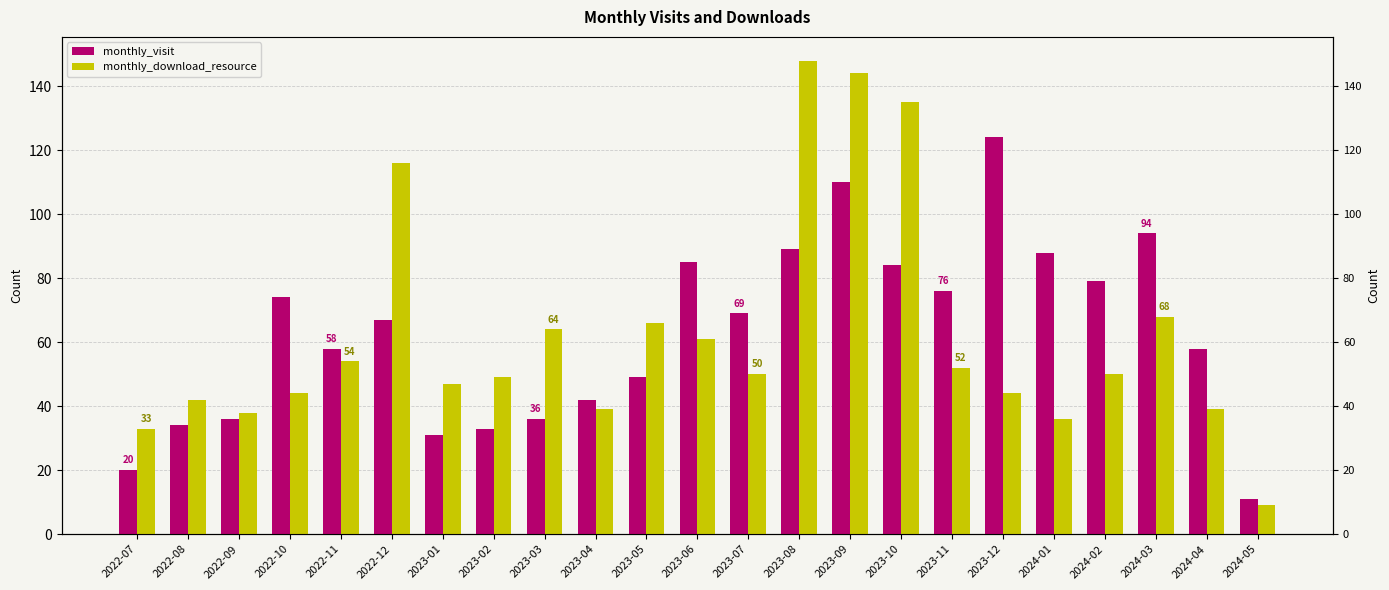

List the labels in order of monthly_download_resource value, largest first.

2023-08, 2023-09, 2023-10, 2022-12, 2024-03, 2023-05, 2023-03, 2023-06, 2022-11, 2023-11, 2023-07, 2024-02, 2023-02, 2023-01, 2022-10, 2023-12, 2022-08, 2023-04, 2024-04, 2022-09, 2024-01, 2022-07, 2024-05